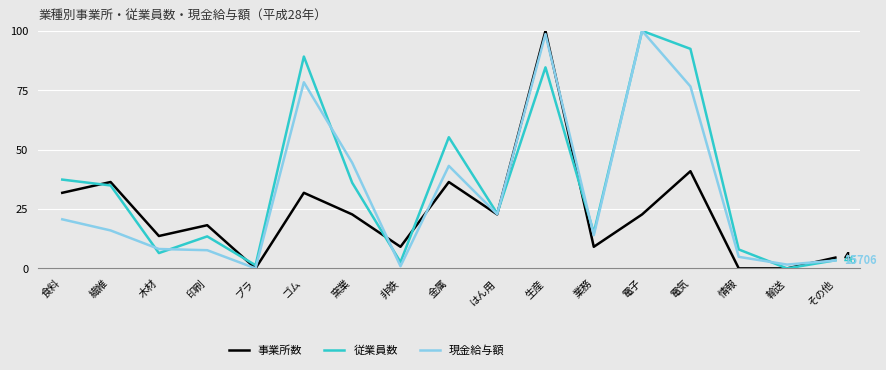

Reading left to right, extract all data points from this chart.

事業所数: 食料=31.8	繊維=36.4	木材=13.6	印刷=18.2	プラ=0.0	ゴム=31.8	窯業=22.7	非鉄=9.1	金属=36.4	はん用=22.7	生産=100.0	業務=9.1	電子=22.7	電気=40.9	情報=0.0	輸送=0.0	その他=4.5
従業員数: 食料=37.4	繊維=34.9	木材=6.5	印刷=13.5	プラ=1.3	ゴム=89.2	窯業=36.1	非鉄=2.7	金属=55.2	はん用=23.1	生産=84.6	業務=15.0	電子=100.0	電気=92.4	情報=8.0	輸送=0.0	その他=3.4
現金給与額: 食料=20.7	繊維=16.0	木材=8.2	印刷=7.7	プラ=0.0	ゴム=78.3	窯業=44.5	非鉄=0.9	金属=43.2	はん用=22.8	生産=98.6	業務=14.0	電子=100.0	電気=76.6	情報=4.9	輸送=1.6	その他=3.3